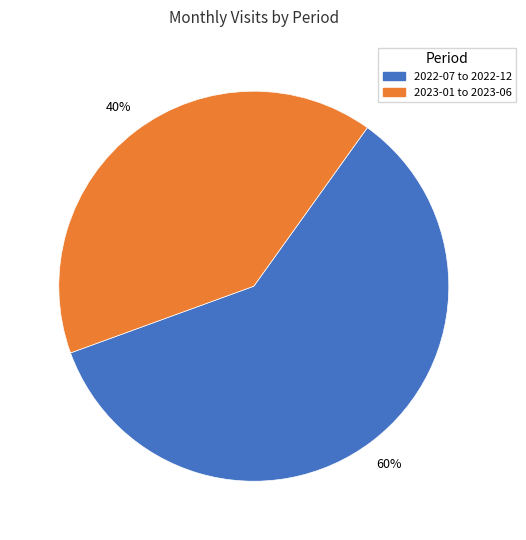

Is there any slice that represents more than half of the pie?

Yes